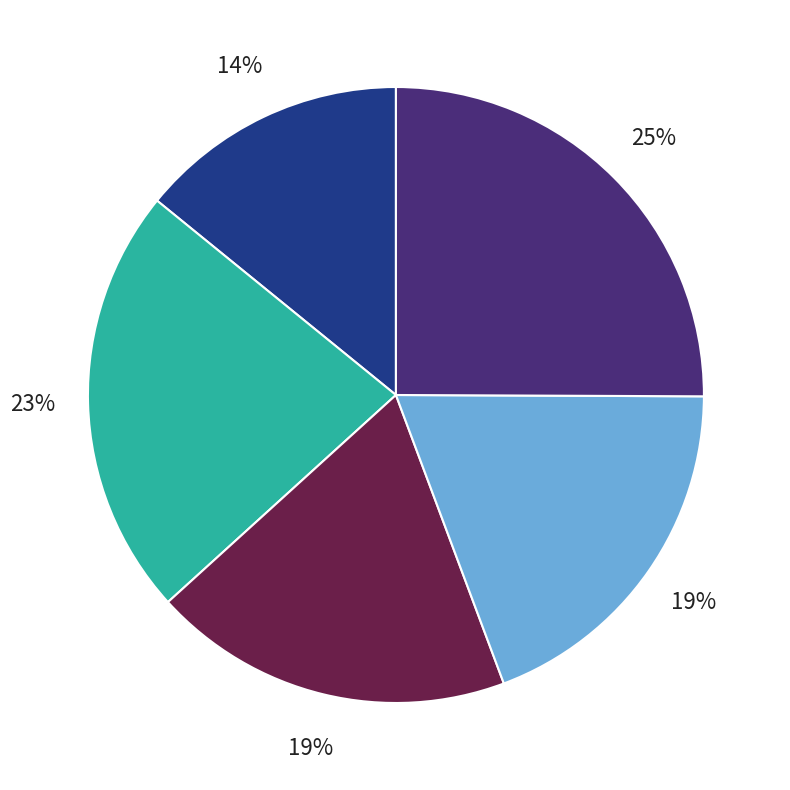

How many slices are in this pie chart?

5